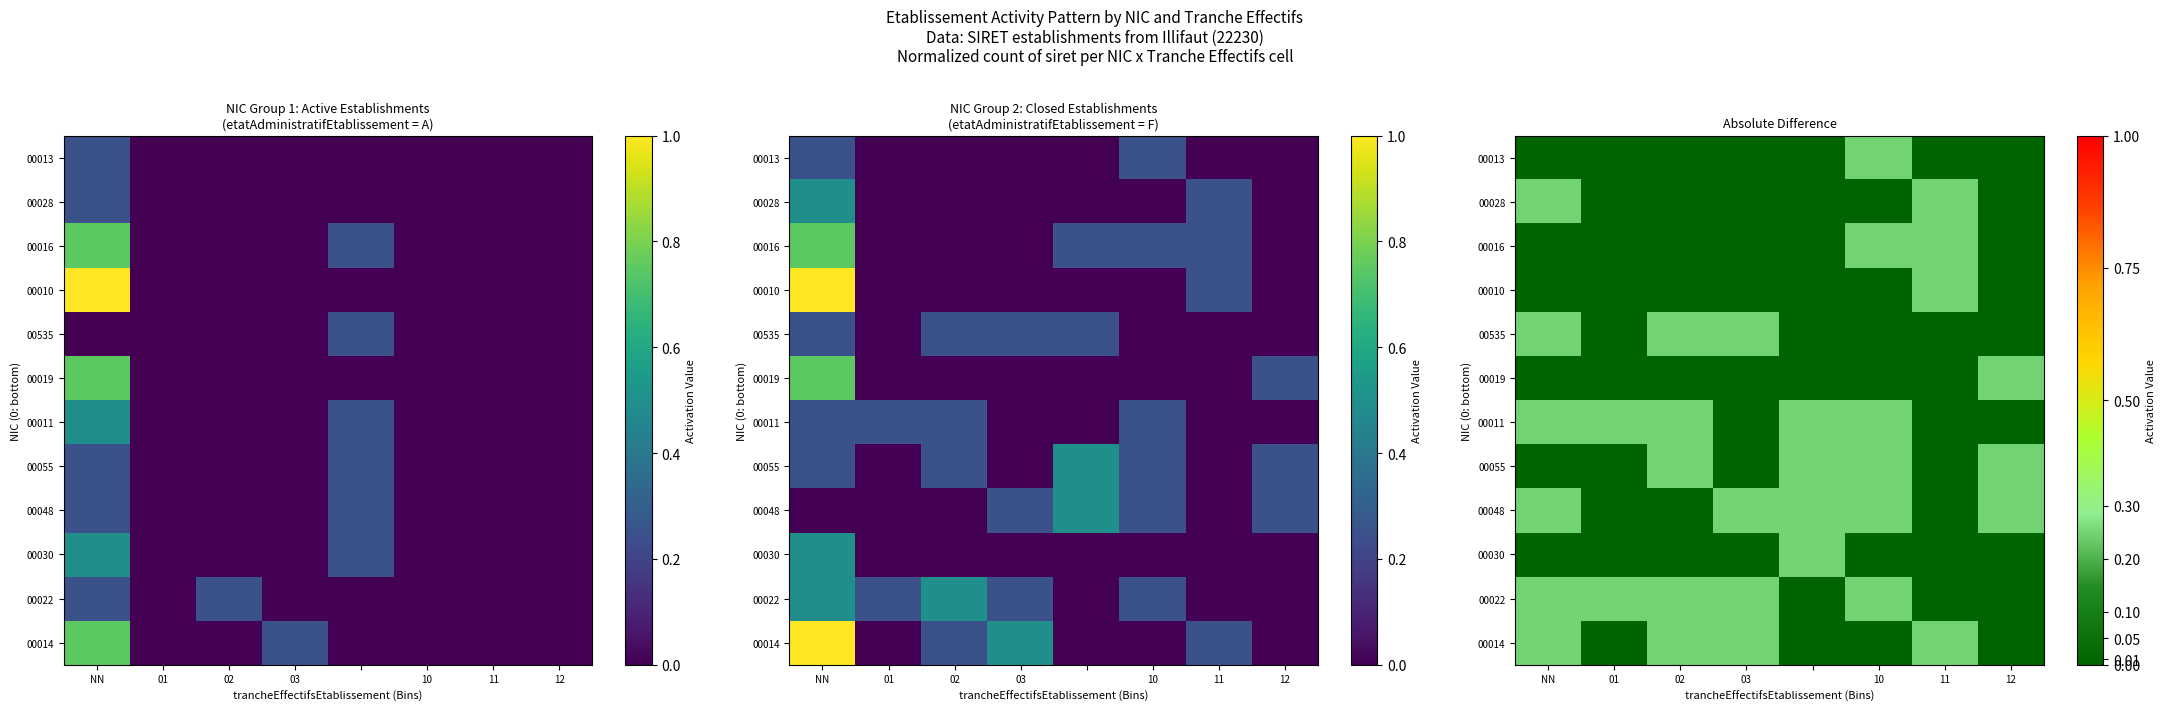

Which has a higher value, NN or 01?

NN